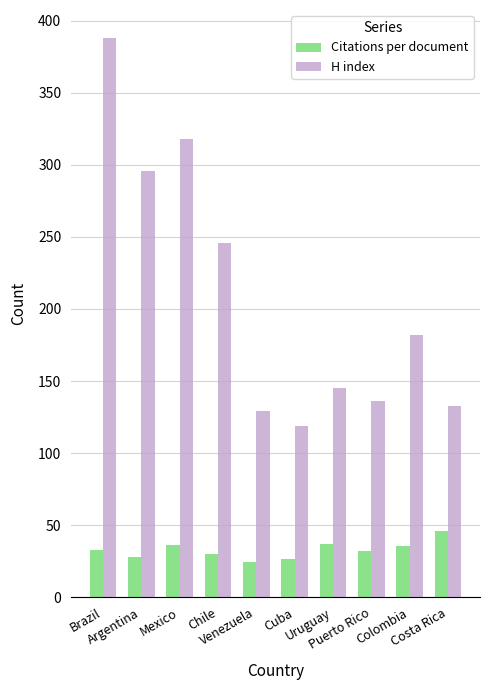

Which series has the largest range (max minus min)?

H index